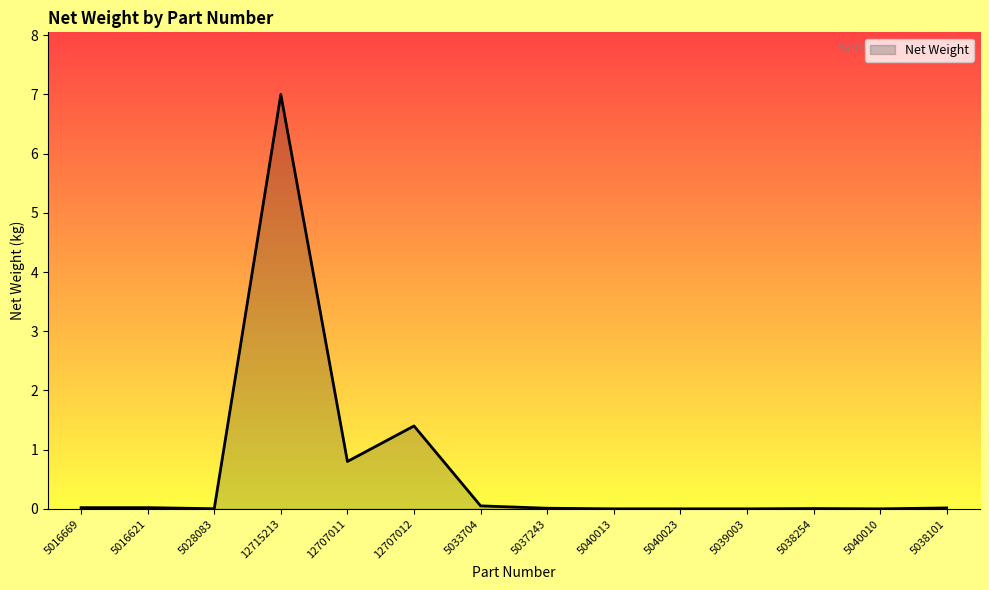

What is the average value?

0.7